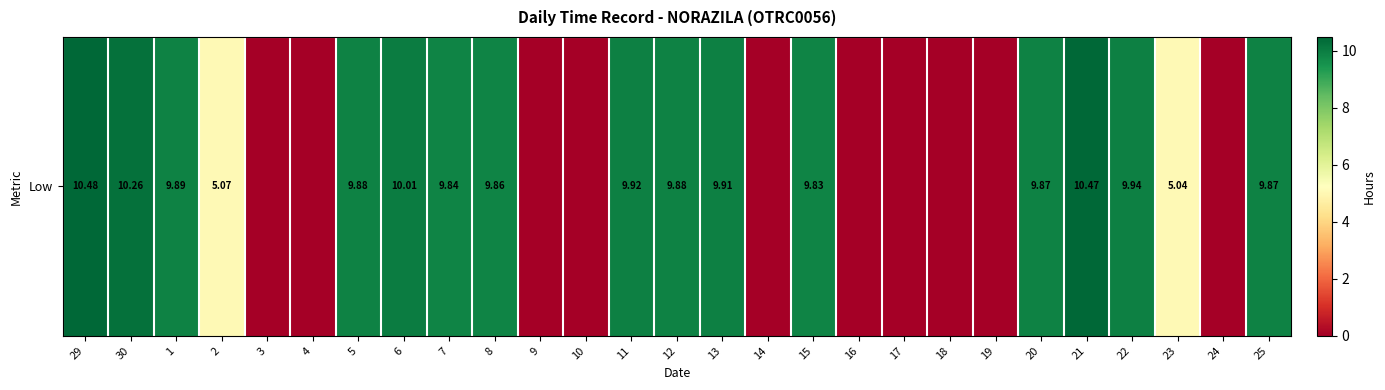

The chart shows a value of 4.8 at 10. True or false?

False